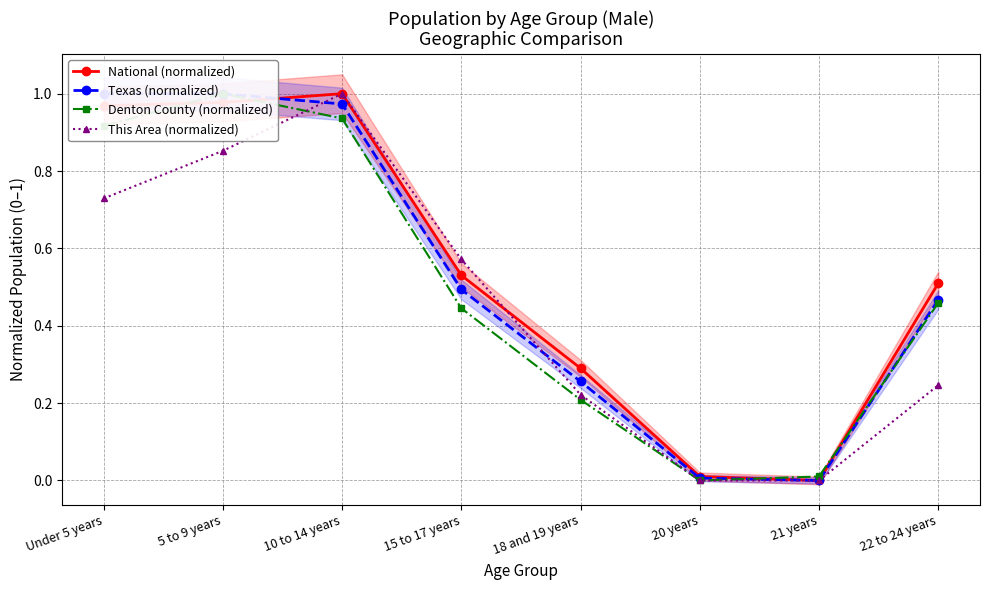

Which category has the highest value in the National (normalized) series?

10 to 14 years